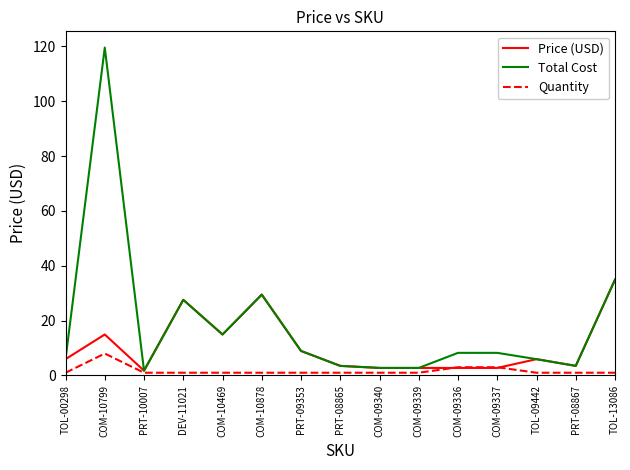

What is the smallest value displayed?

1.0